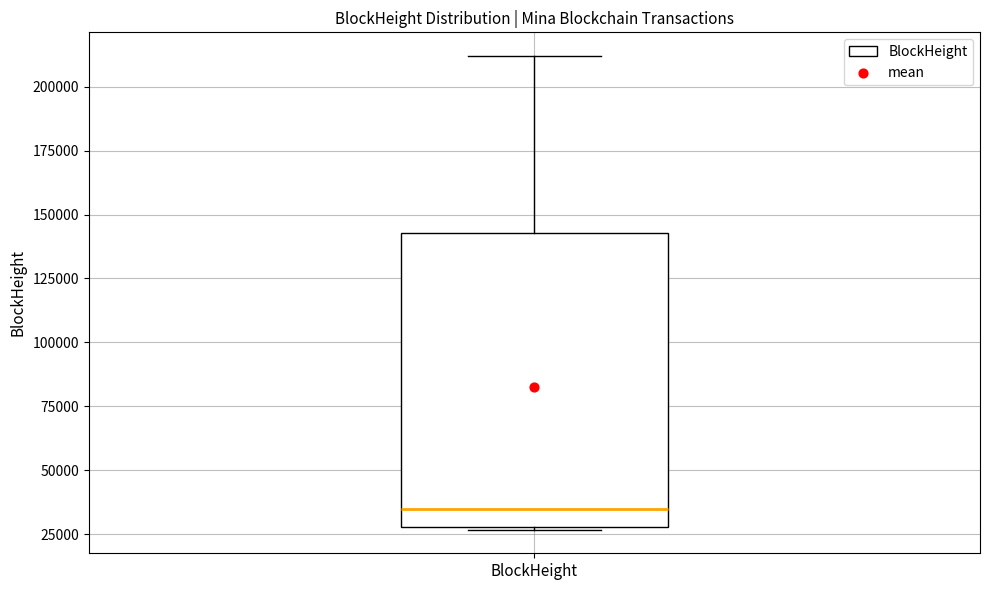

Where is the upper edge of the box for BlockHeight on the y-axis? The values are not printed on the chart, so give them approximately, as read against the axis.

145000